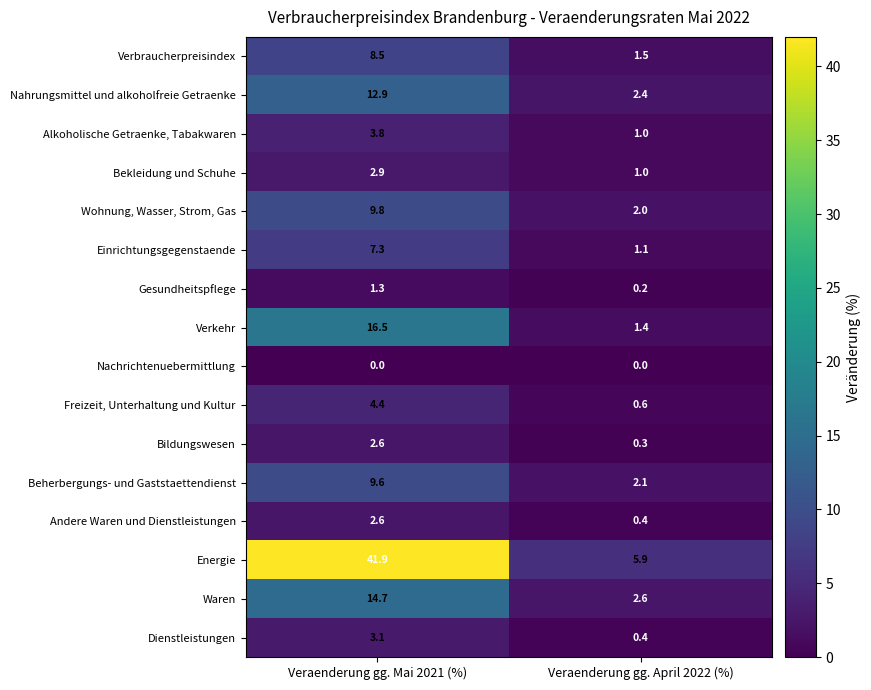

What is the difference between the Verbraucherpreisindex values at Veraenderung gg. April 2022 (%) and Veraenderung gg. Mai 2021 (%)?

7.0